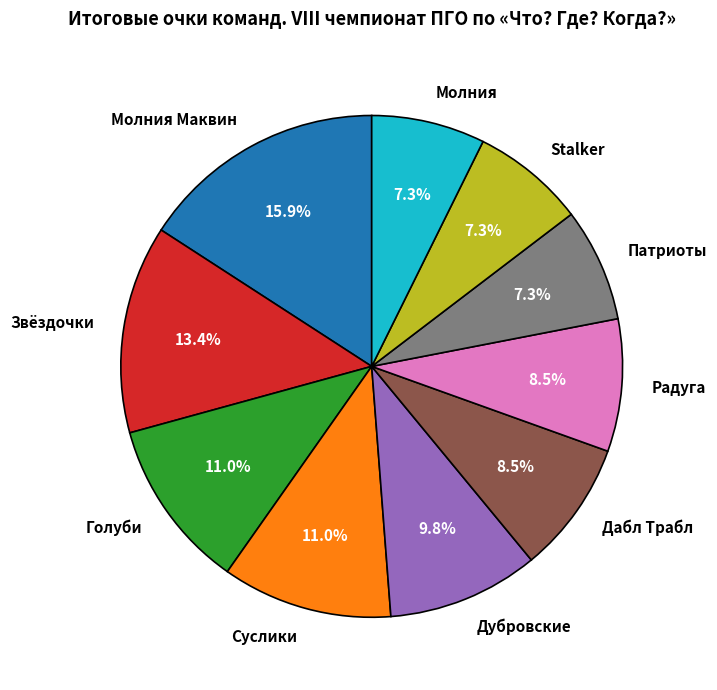

To the nearest percent, what is the average slice percentage?

10%